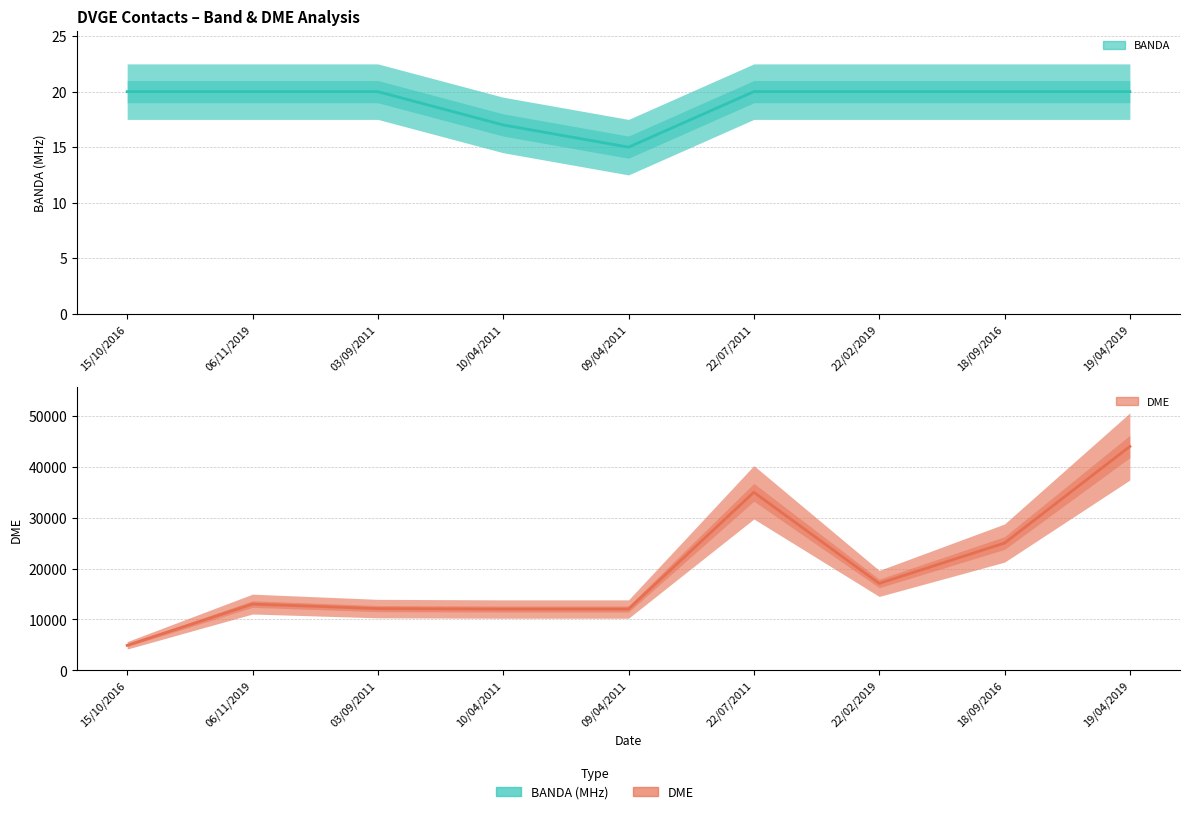

What is the maximum value for BANDA?

20